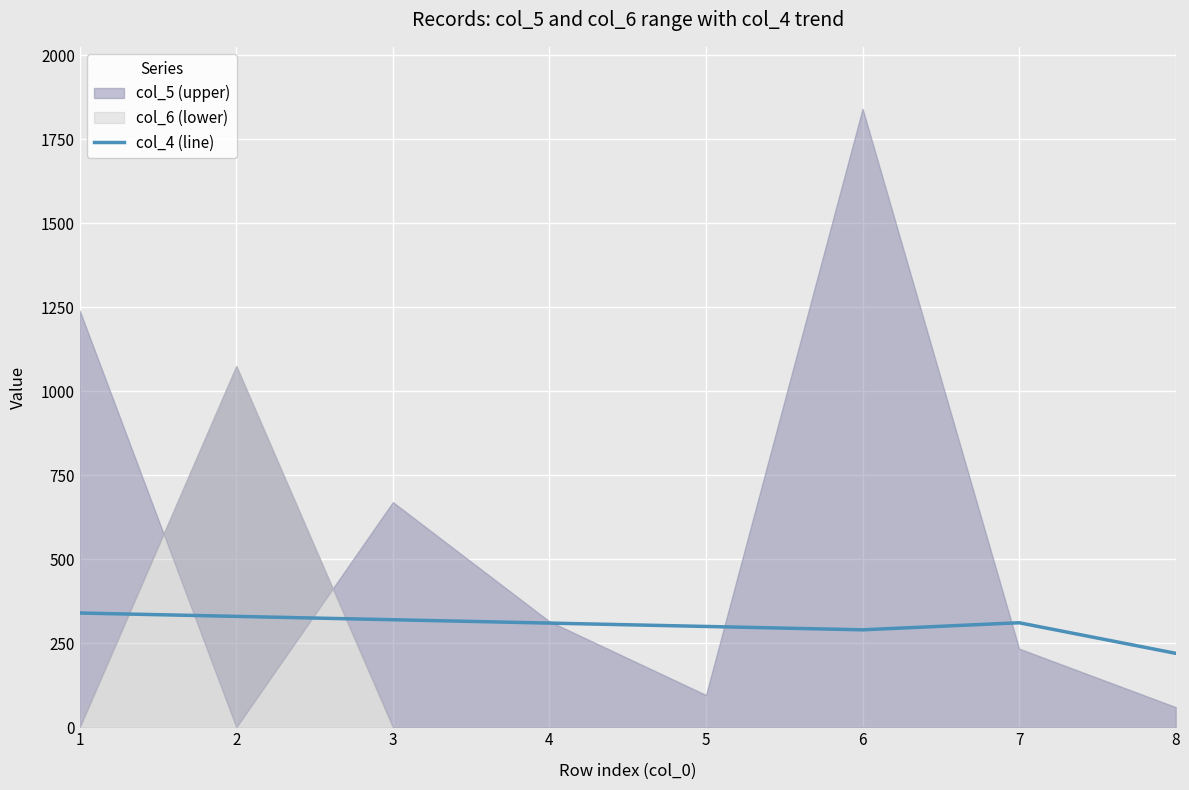

What is the value of the 1st point from the left?

340